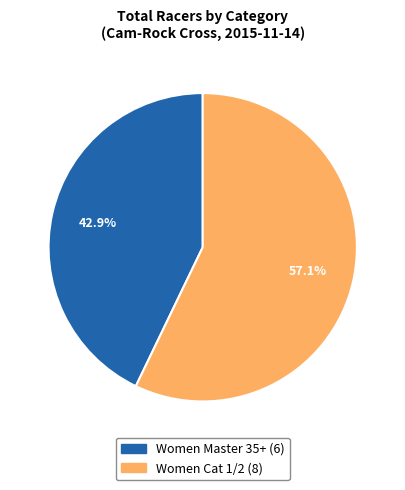

Count the number of slices in the pie.

2